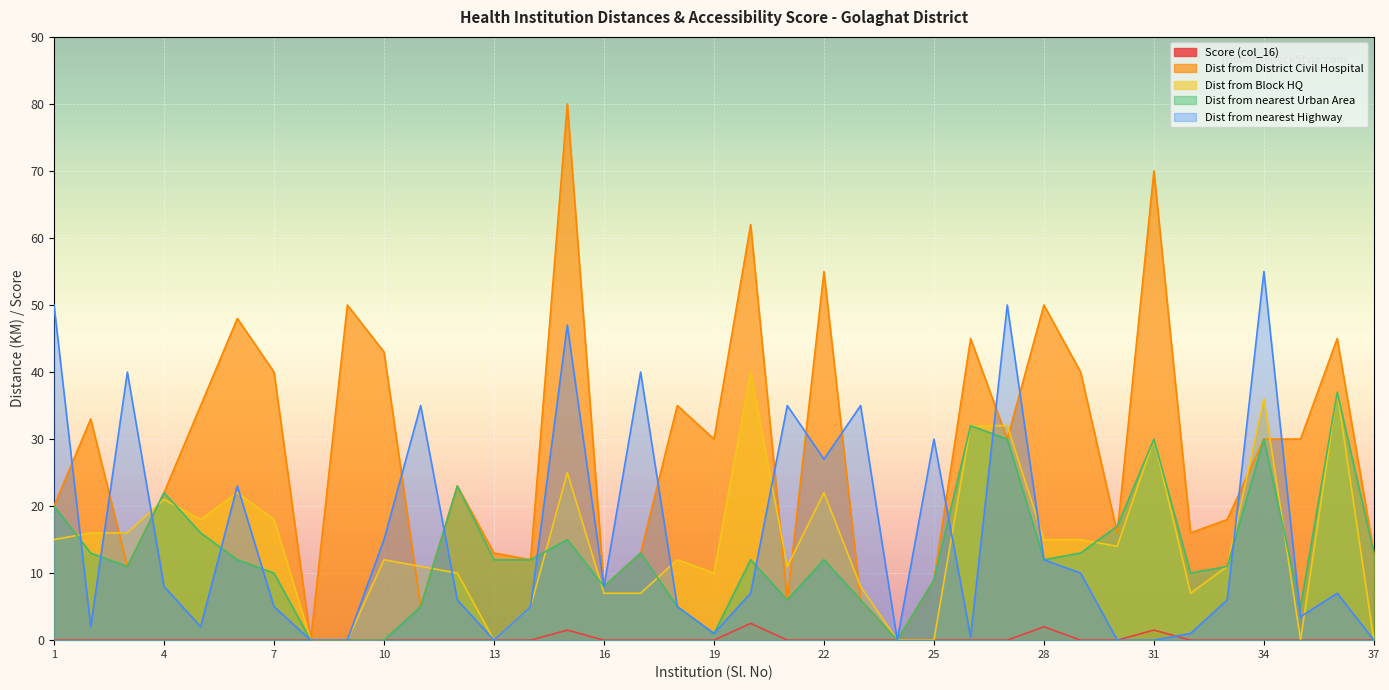

The value of Dist from District Civil Hospital at 2 is 33.0. True or false?

True